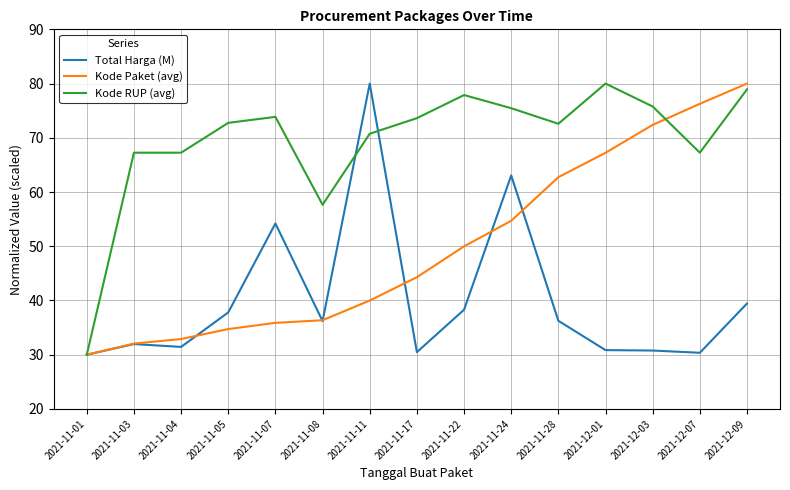

List the series in order of their overall mean, lowest first.

Total Harga (M), Kode Paket (avg), Kode RUP (avg)